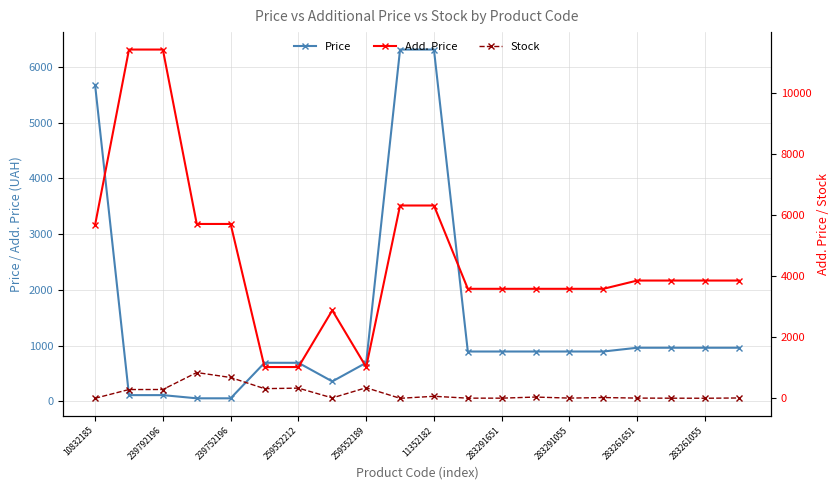

Which series has the largest total across all categories?

Add. Price